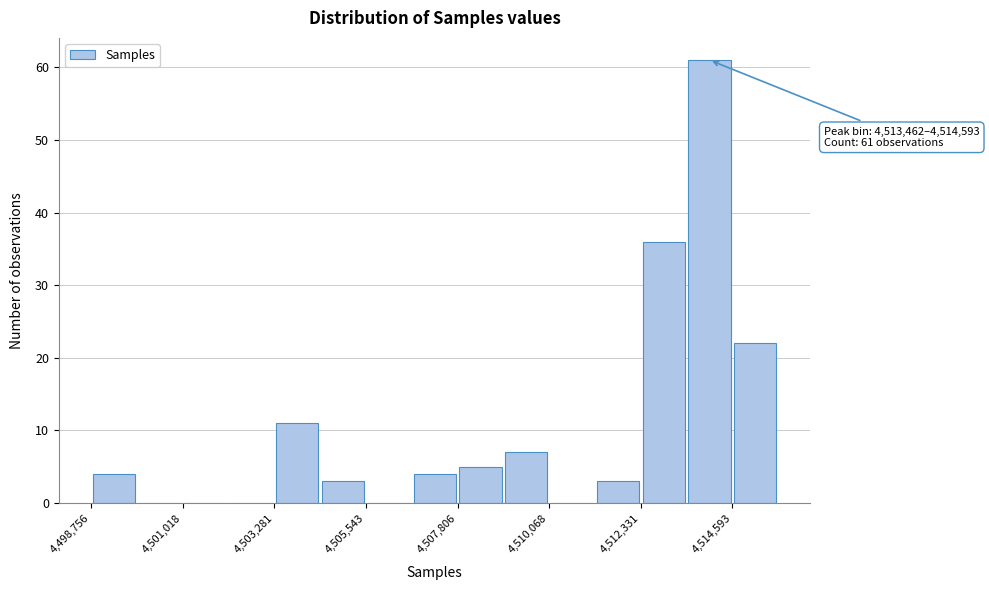

Around what value on the x-axis is the tallest bar? Give the approximate position of its centre, as read against the axis.

4514000